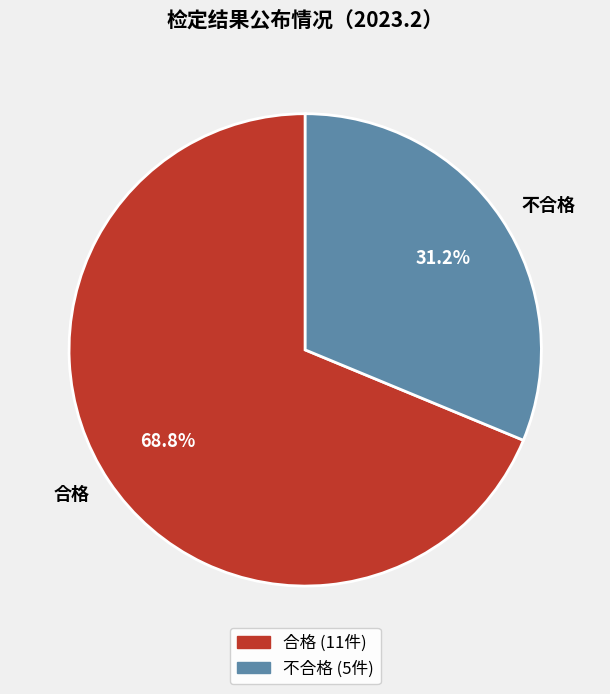

What is the largest slice in the pie chart?

合格